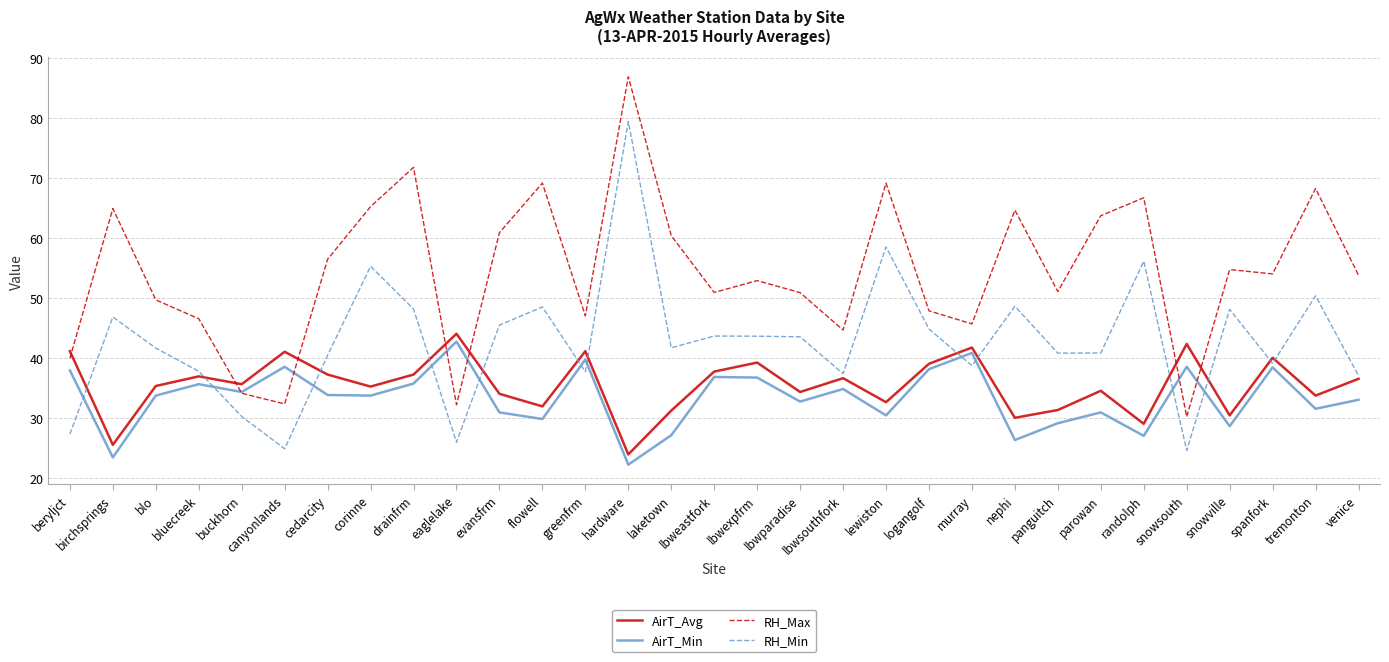

What is the lowest value of the AirT_Min series?

22.2